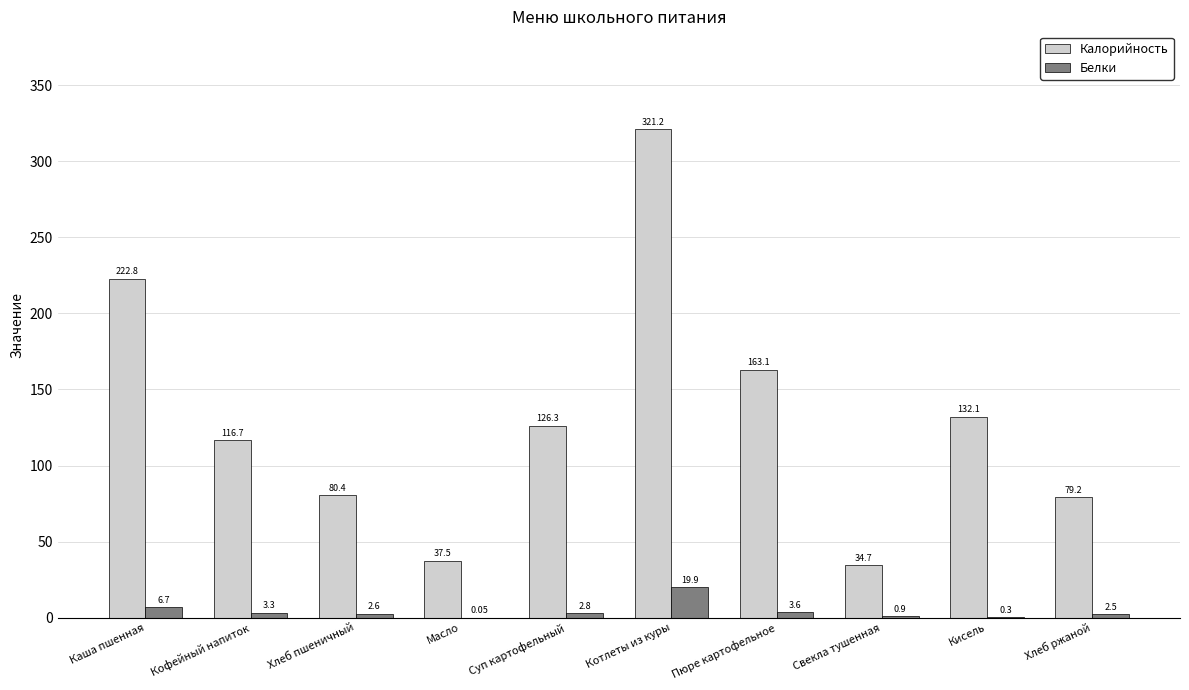

What is the maximum value for Белки?

19.9